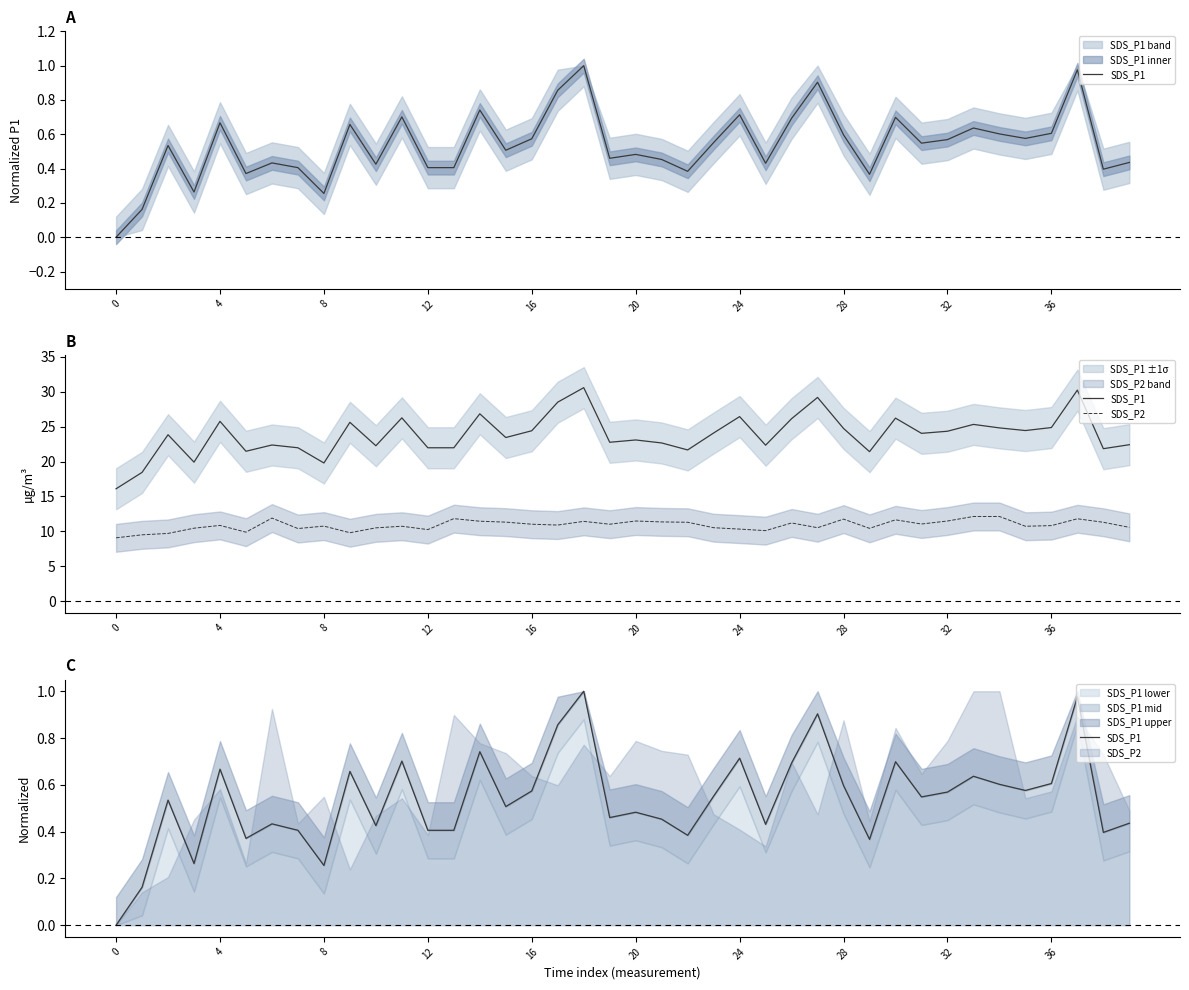

What is the difference between the second highest and second lowest values in the SDS_P2 series?

2.6